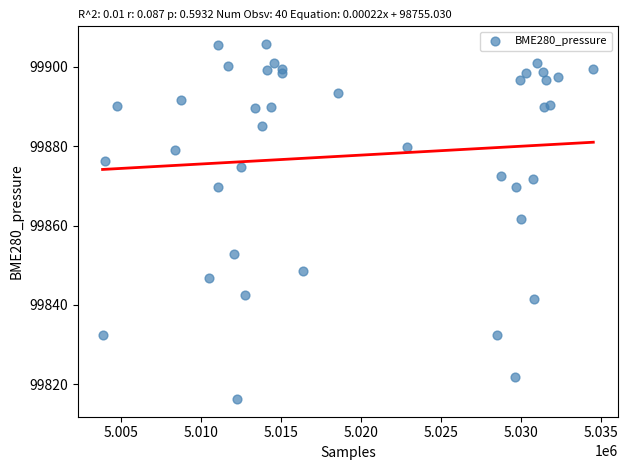

What is the range of X values (max minus min)?

30678.0